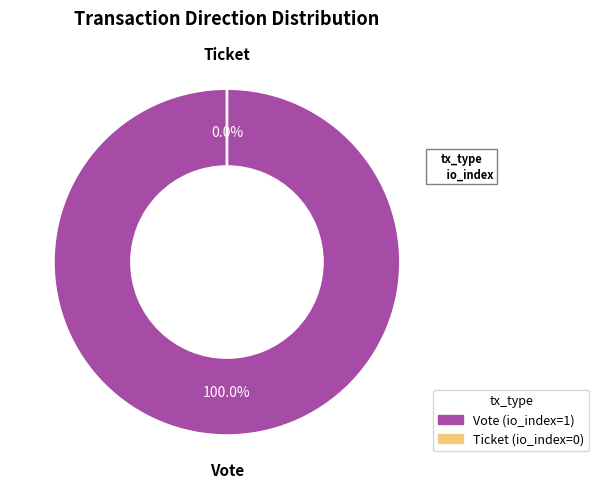

Which slice is the smallest?

Ticket